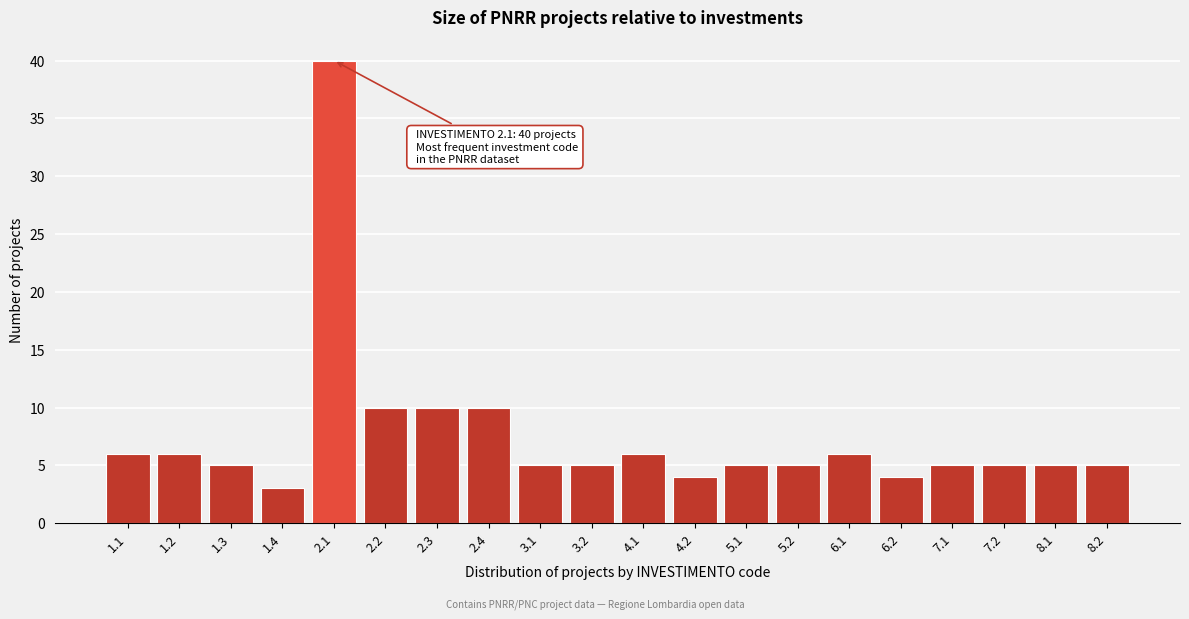

Reading right to left, list all the values displayed in this chart.

5	5	5	5	4	6	5	5	4	6	5	5	10	10	10	40	3	5	6	6